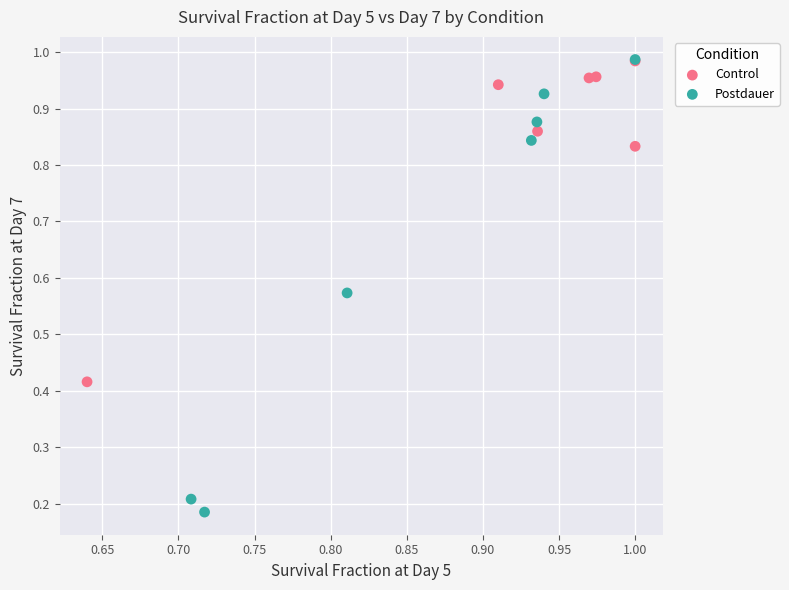

Which series has the widest spread of Y values?

Postdauer